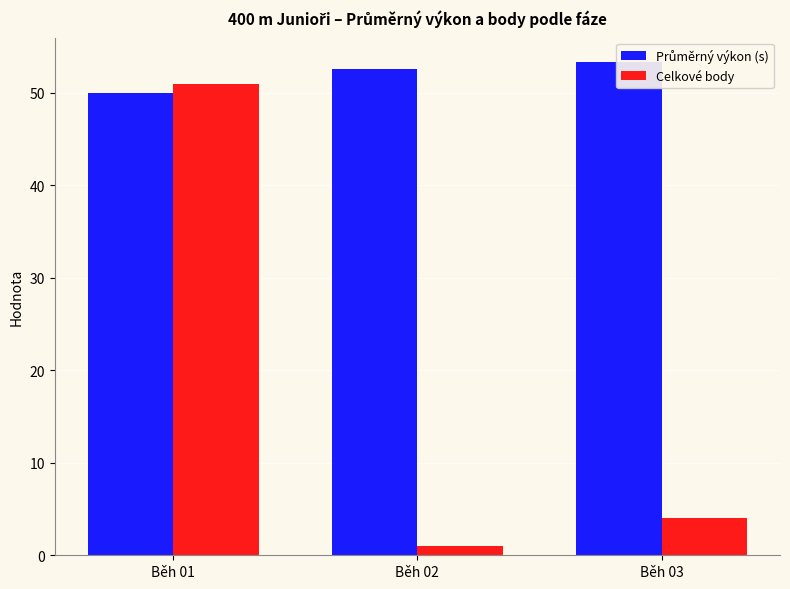

What is the total value across all series at Běh 02?

53.6